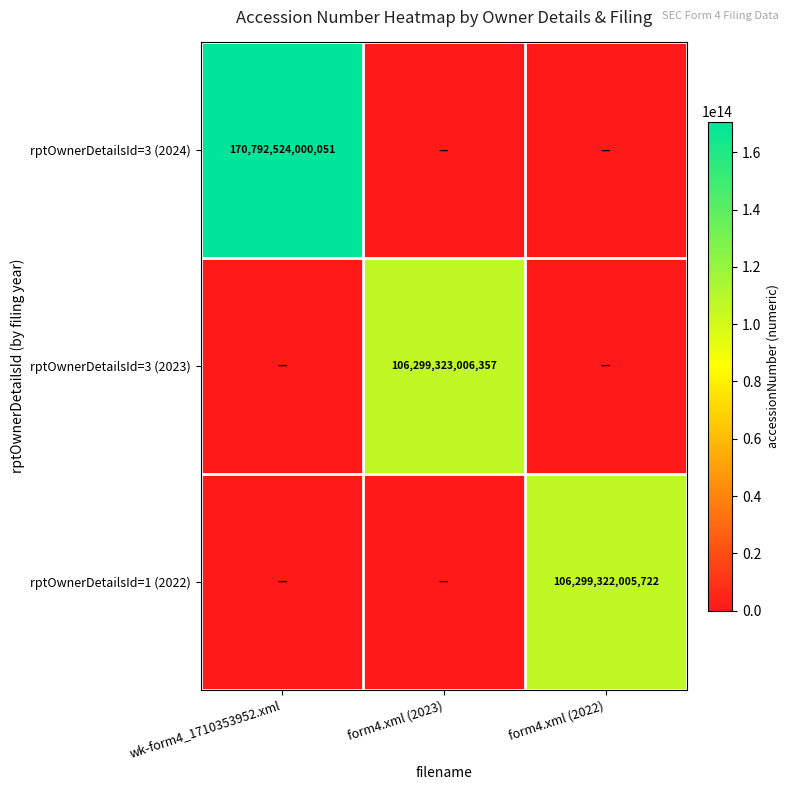

The rptOwnerDetailsId=3 (2023) series shows 190687649600027 at form4.xml (2023). True or false?

False